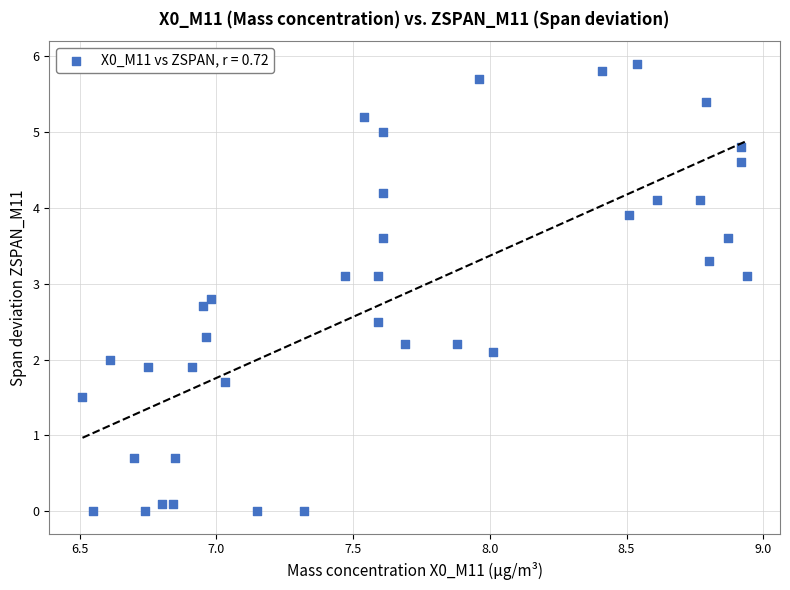

What is the range of Y values (max minus min)?

5.9